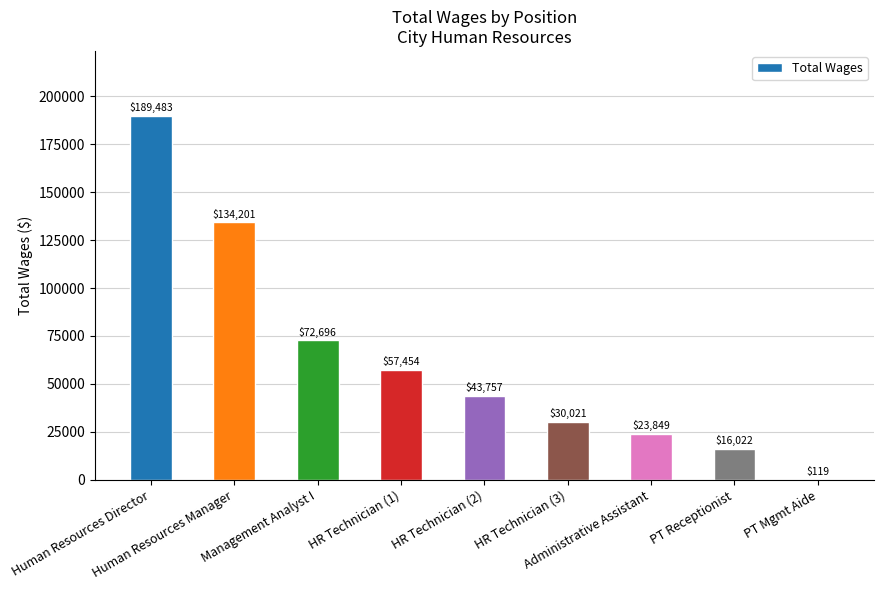

What is the greatest value displayed?

189483